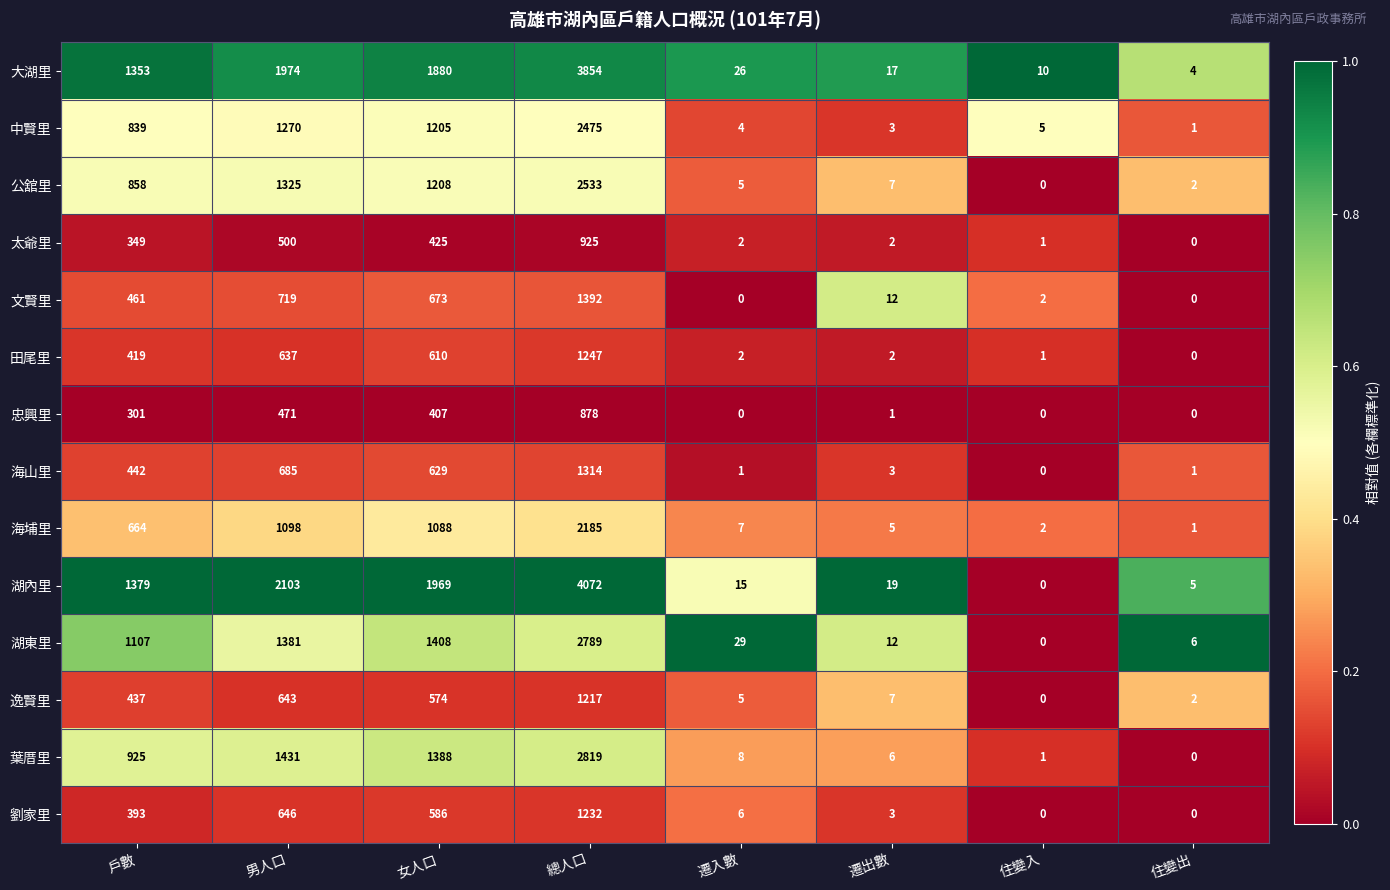

What is the sum of the 田尾里 values at 戶數 and 住變出?

419